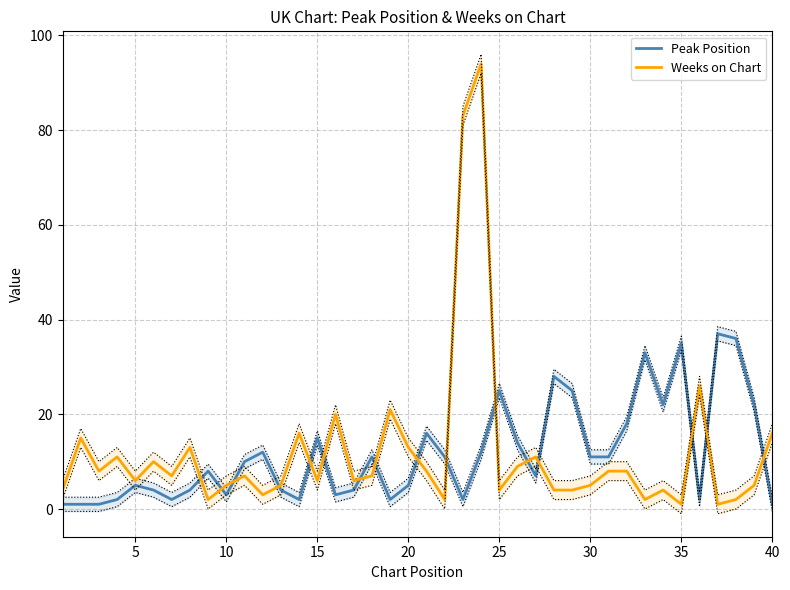

Which series has the largest total across all categories?

Weeks on Chart